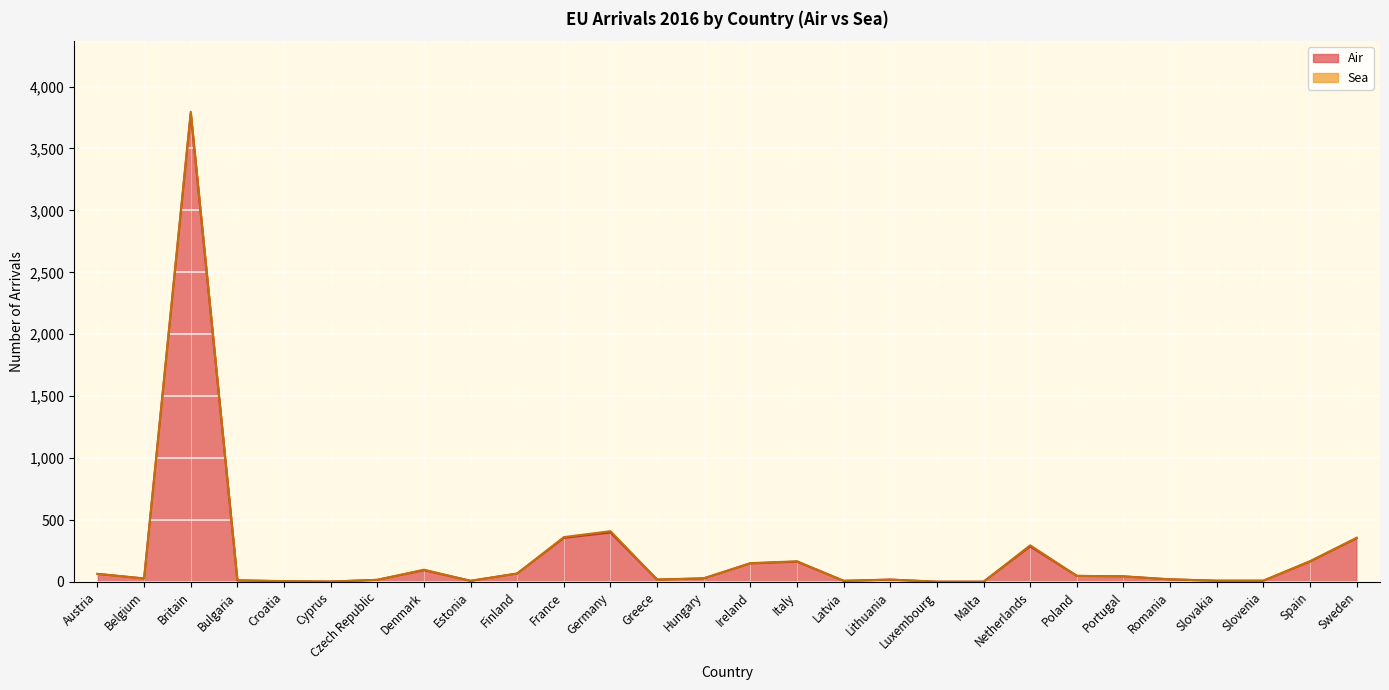

Does the chart display data point markers on the line(s)?

No